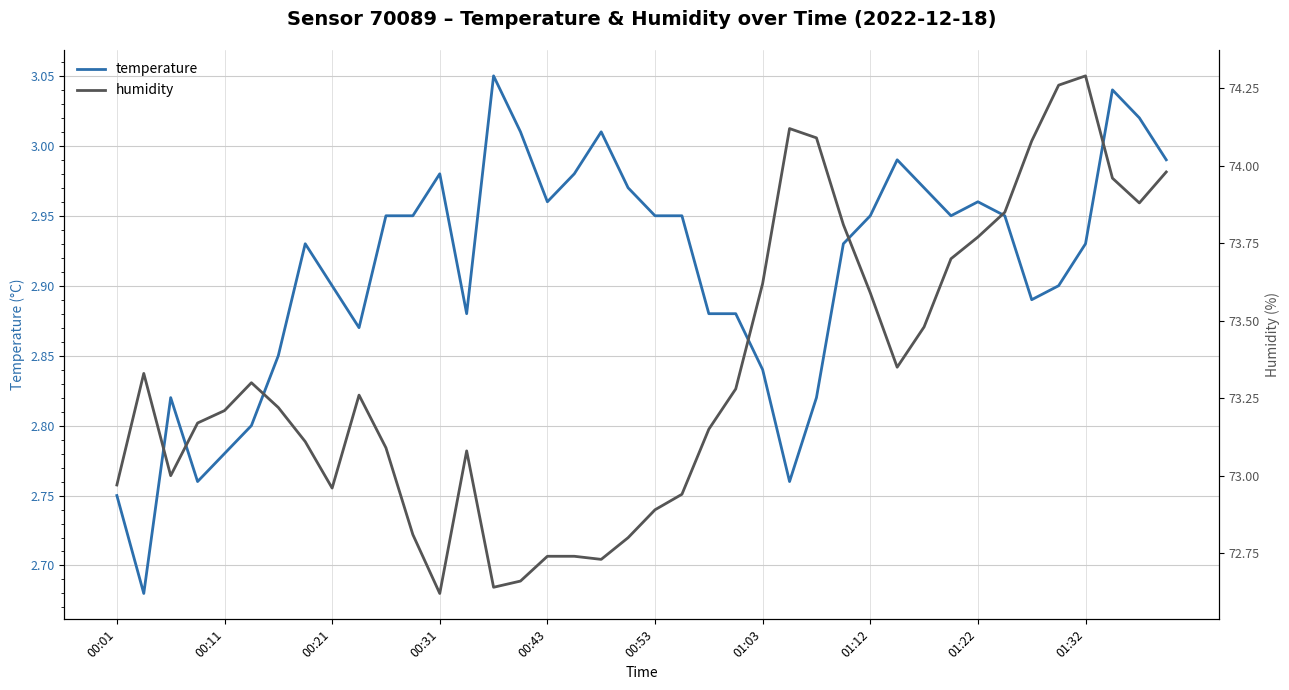

True or false: humidity and temperature cross at least once.

False